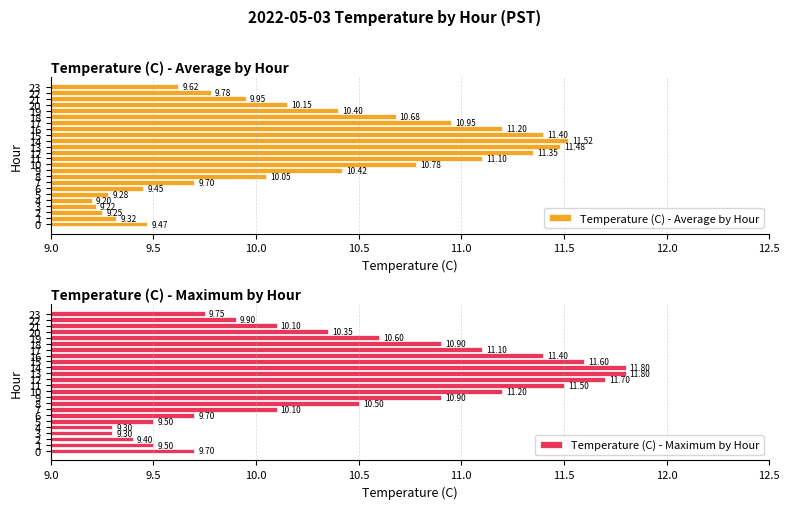

List the series in order of their peak value, highest first.

Temperature (C) - Maximum by Hour, Temperature (C) - Average by Hour